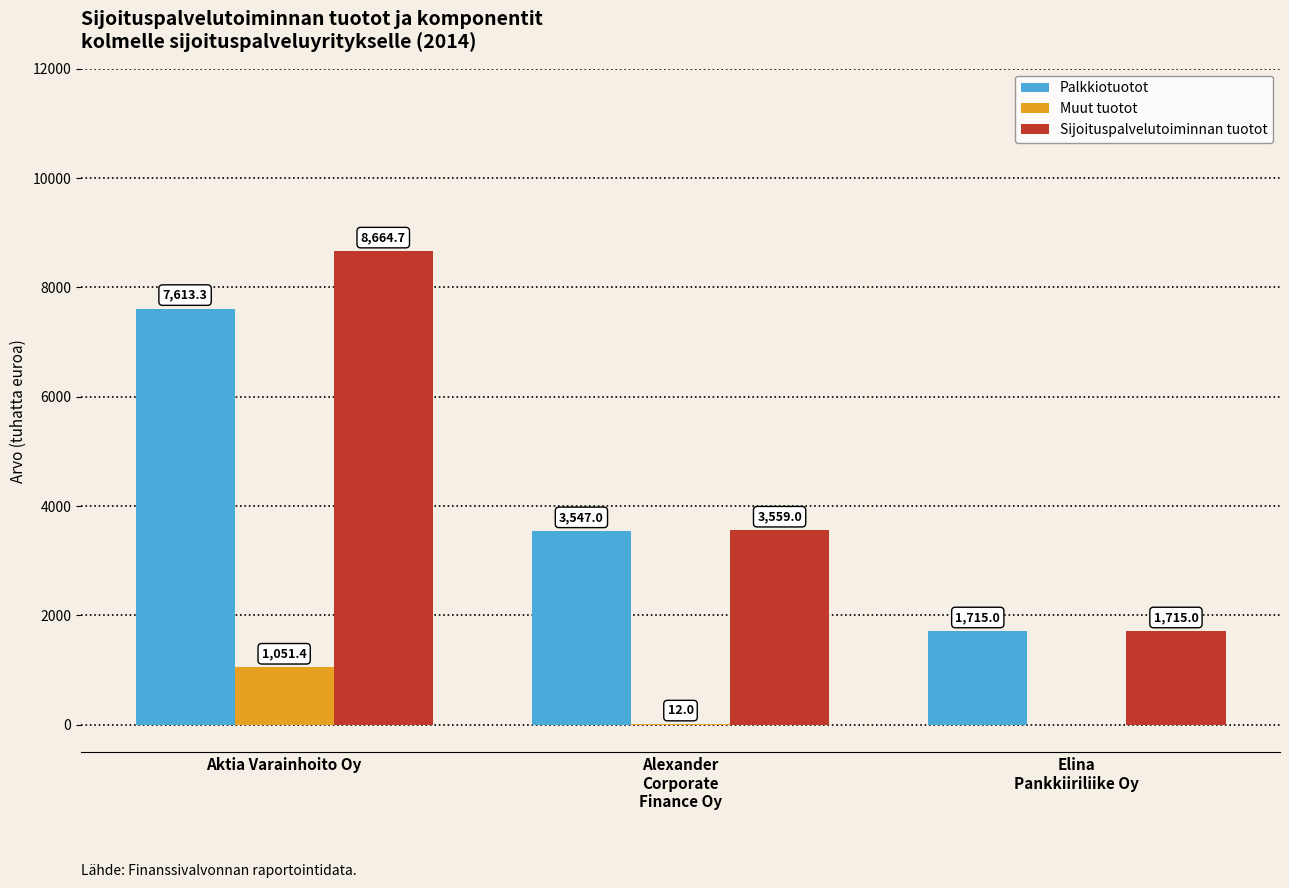

At which label does Palkkiotuotot first exceed 3547?

Aktia Varainhoito Oy